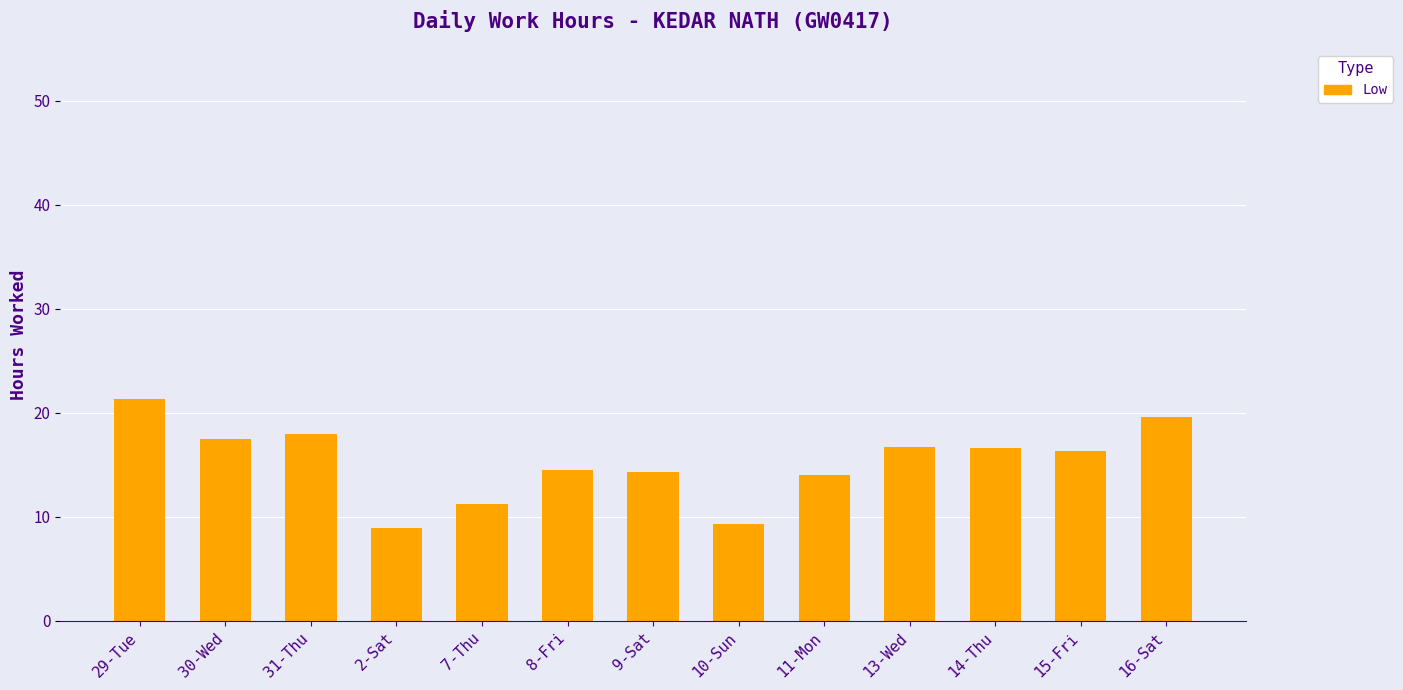

Which category has the highest value across all series?

29-Tue